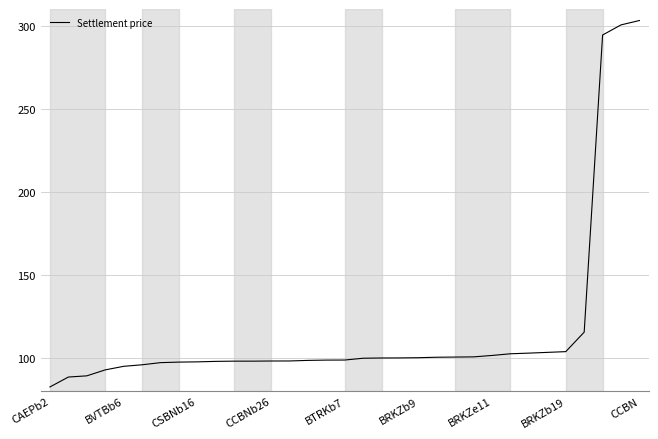

What is the maximum value shown in the chart?

303.1